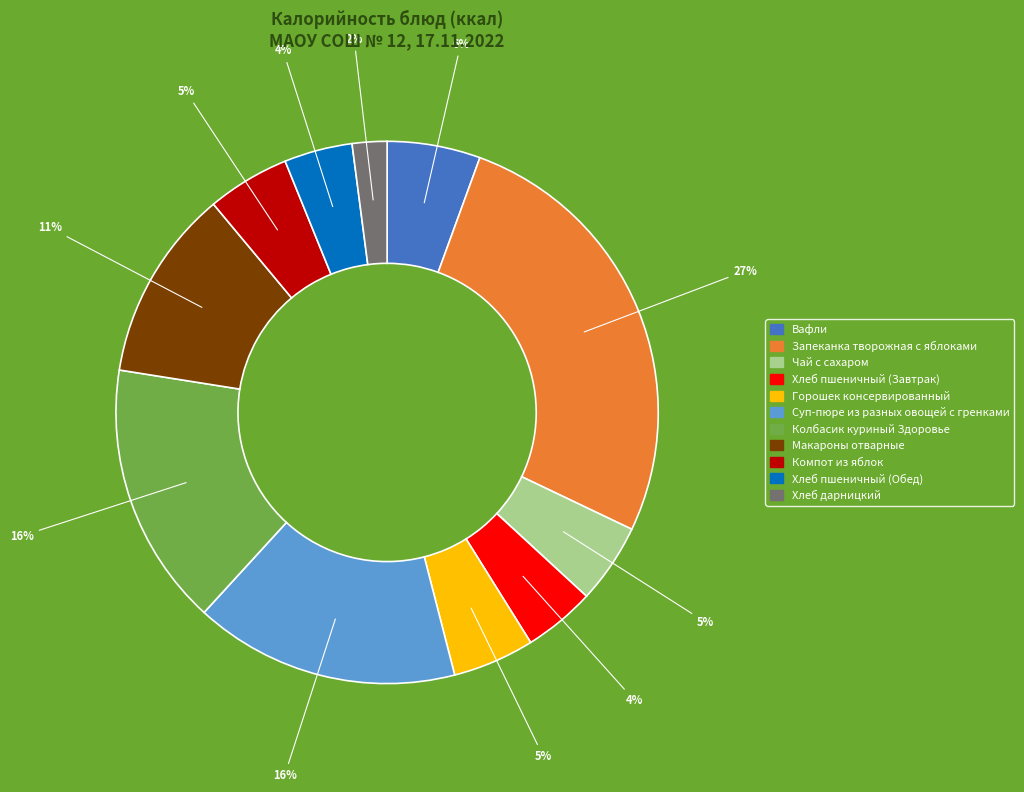

How many slices are in this pie chart?

11